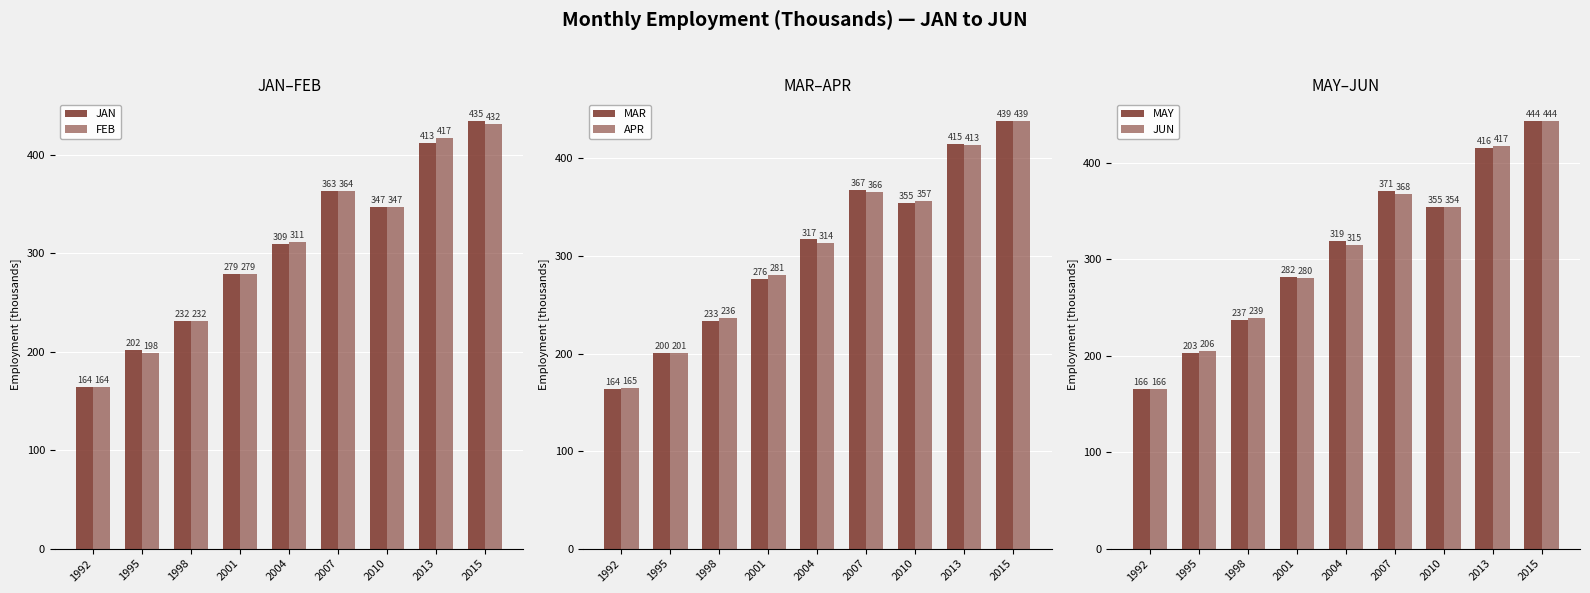

Reading left to right, transcribe all the data shown in this chart.

JAN: 1992=164.1	1995=201.6	1998=231.6	2001=278.9	2004=309.2	2007=363.3	2010=346.8	2013=412.7	2015=434.9
FEB: 1992=164.3	1995=198.4	1998=231.7	2001=278.8	2004=311.4	2007=363.9	2010=347.1	2013=417.4	2015=431.9
MAR: 1992=163.7	1995=200.2	1998=233.0	2001=276.5	2004=316.9	2007=367.4	2010=354.7	2013=414.6	2015=438.6
APR: 1992=164.8	1995=201.0	1998=236.0	2001=280.8	2004=313.5	2007=365.9	2010=356.8	2013=413.4	2015=438.7
MAY: 1992=165.6	1995=203.0	1998=237.1	2001=281.5	2004=319.0	2007=370.6	2010=354.7	2013=415.5	2015=443.9
JUN: 1992=166.1	1995=205.5	1998=239.0	2001=280.4	2004=315.0	2007=368.2	2010=354.3	2013=417.5	2015=443.7